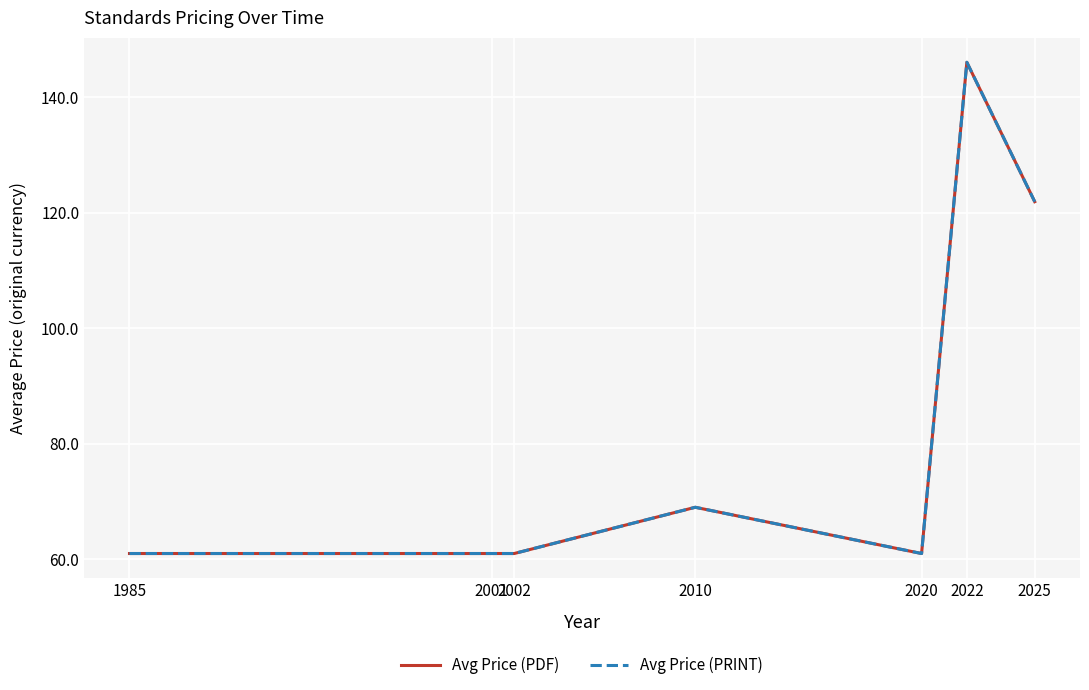

What is the difference between the maximum and minimum values in the Avg Price (PDF) series?

85.0